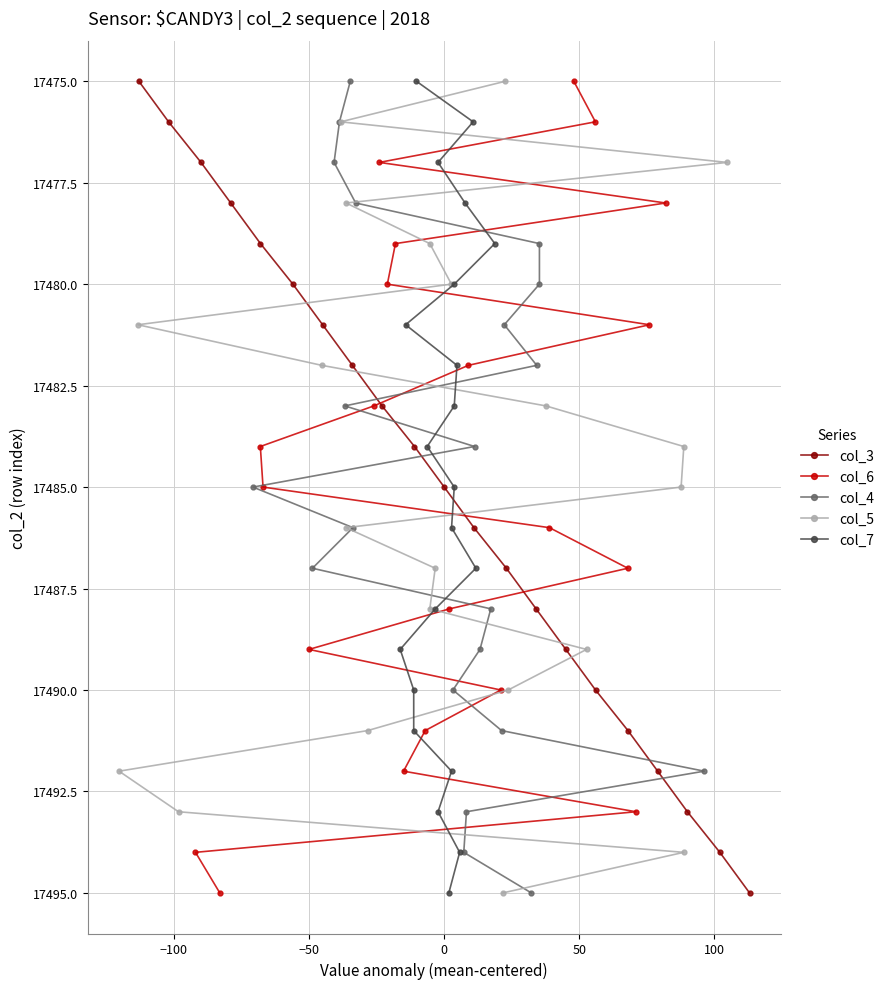

What is the lowest value of the col_3 series?

17475